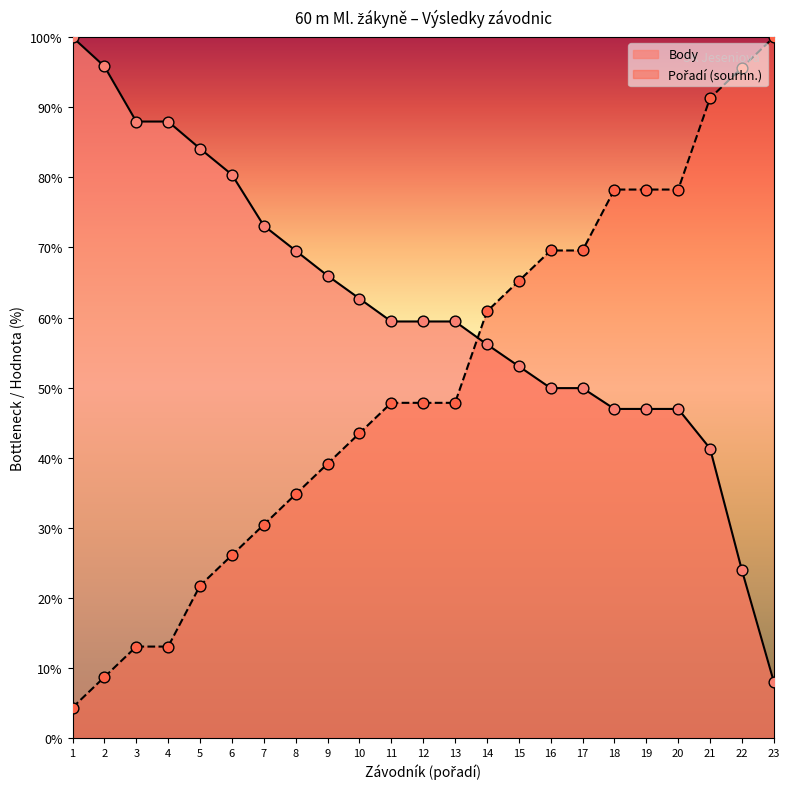

At how many categories does at least one series exceed 80?

9